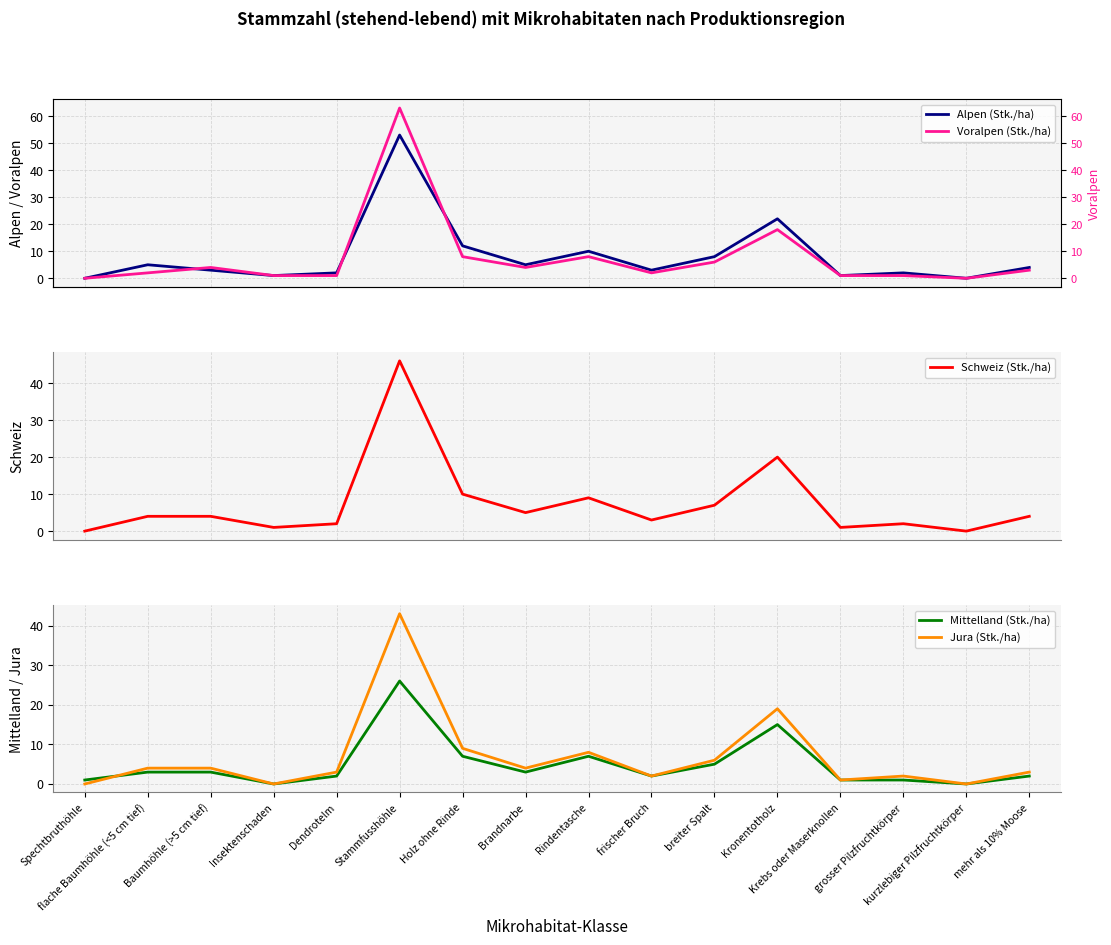

How many distinct data groups are displayed?

5